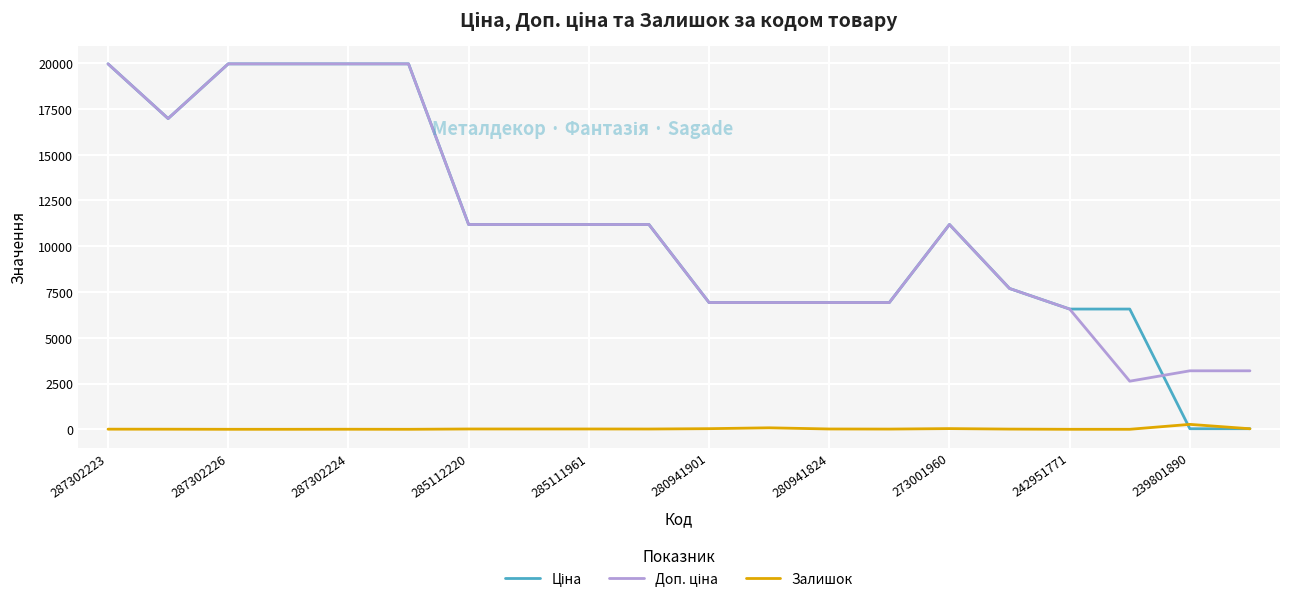

What is the greatest value displayed?

19964.2